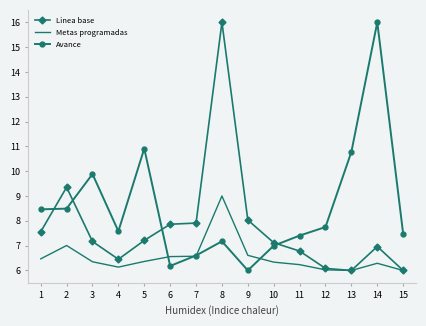

At which category does Linea base reach its first local peak?

2